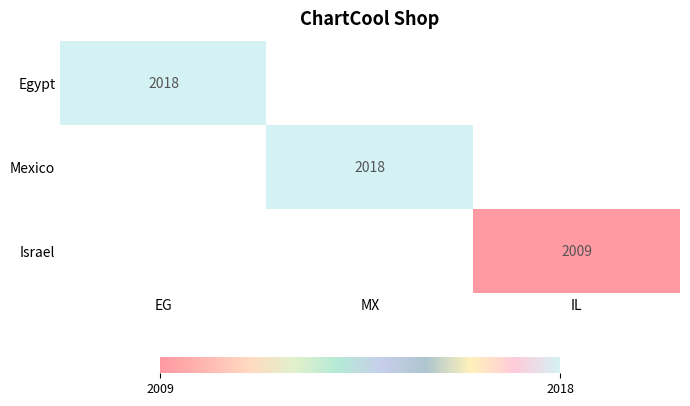

The Mexico series shows 2018 at MX. True or false?

True